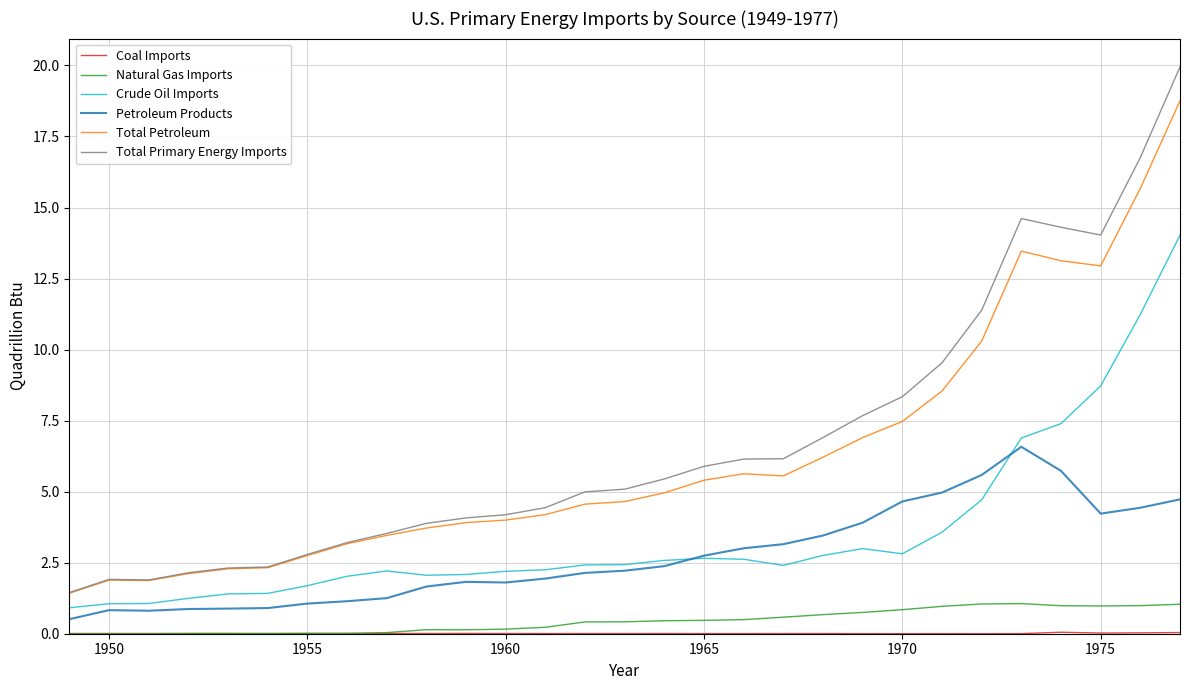

Which series has the widest spread of values?

Total Primary Energy Imports